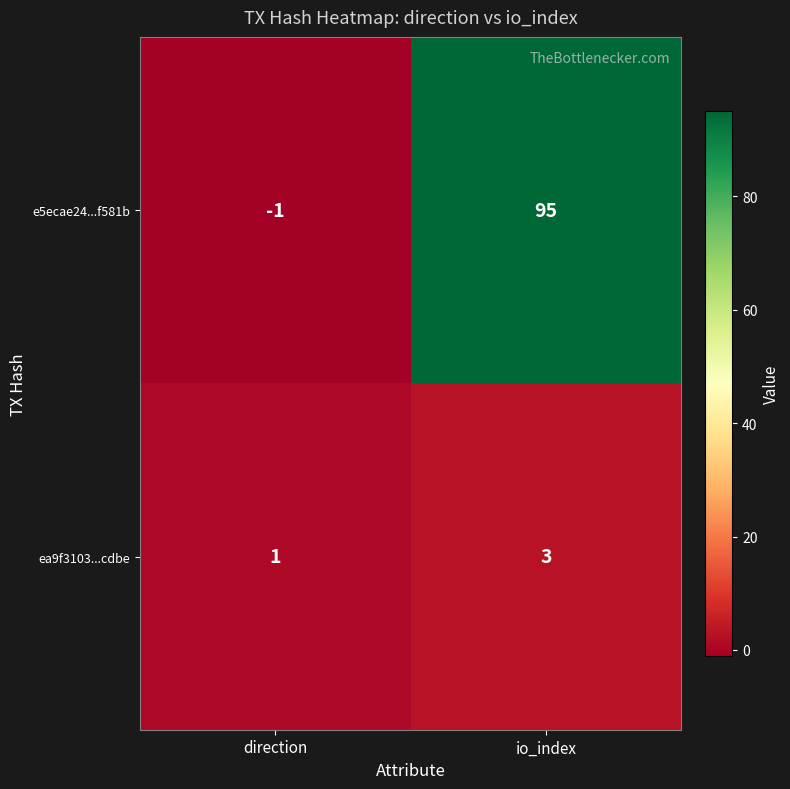

What is the sum of all e5ecae24...f581b values?

94